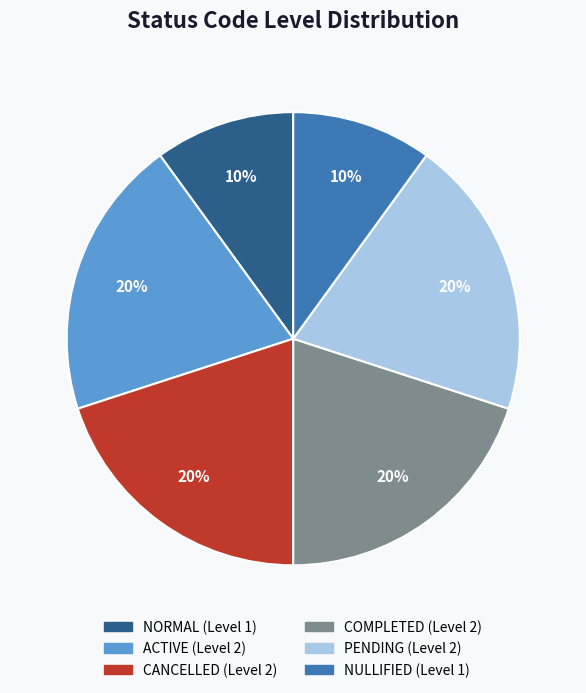

Approximately how many times larger is the value at NULLIFIED compared to CANCELLED?

0.5